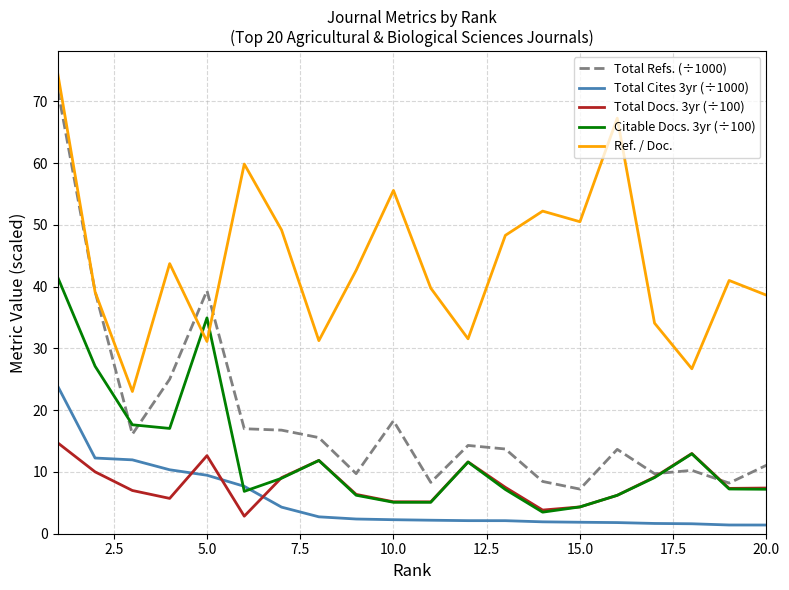

After their last crossing, which series has the higher values: Total Refs. (÷1000) or Total Docs. 3yr (÷100)?

Total Refs. (÷1000)